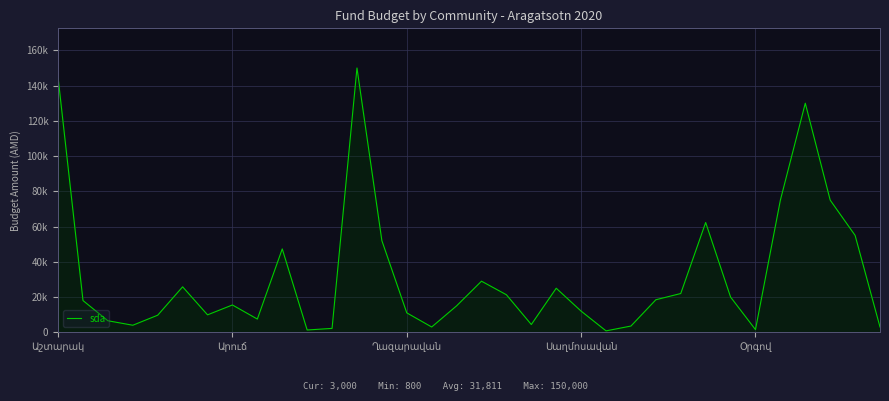

What is the sum of all values?

1081569.7